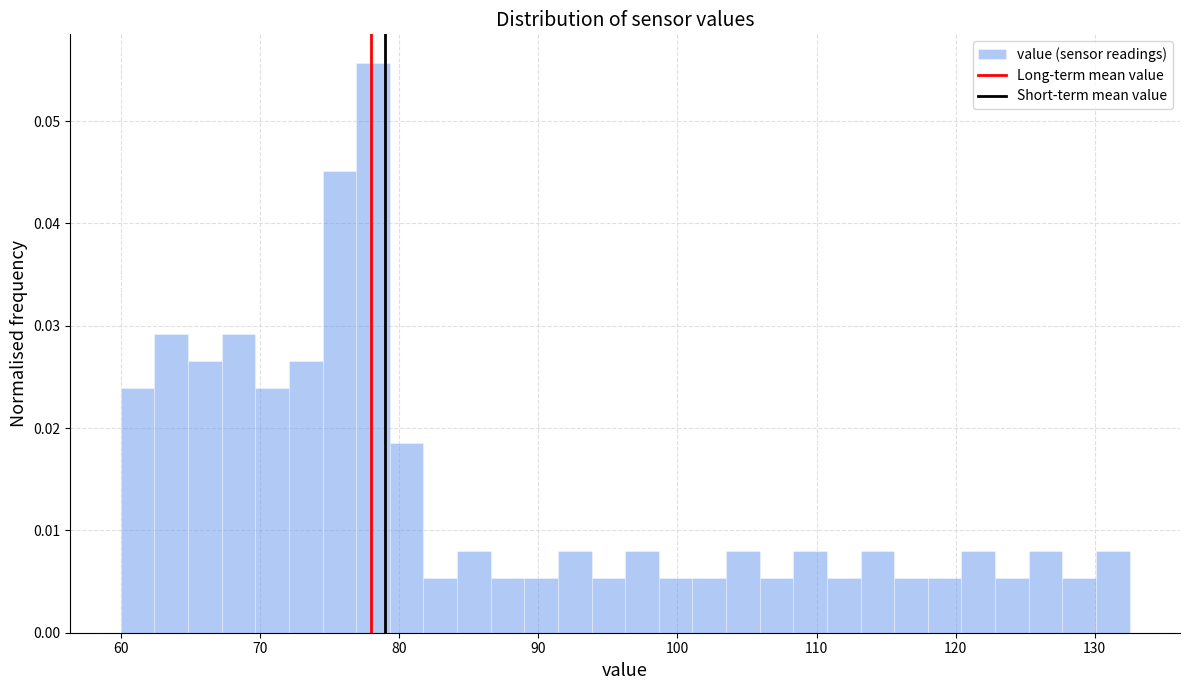

Around what value on the x-axis is the tallest bar? Give the approximate position of its centre, as read against the axis.

78